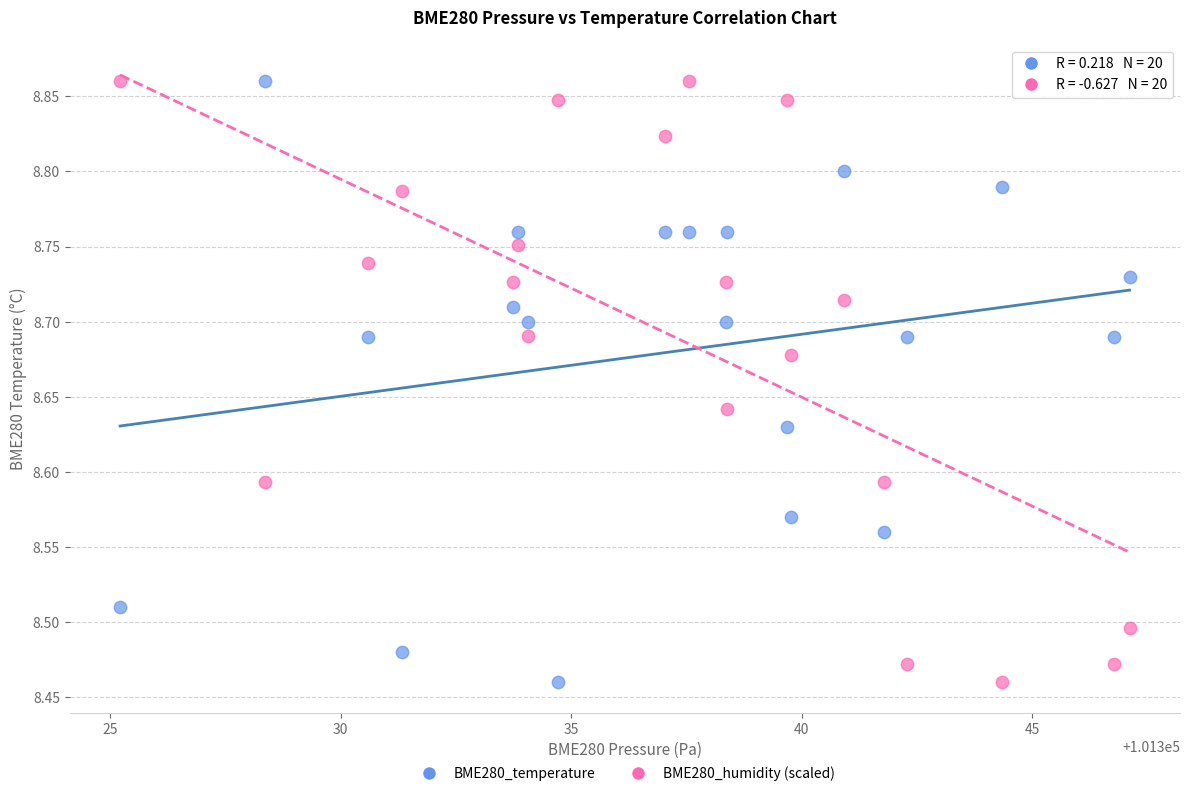

Across all data points, what is the range of Y values (max minus min)?

0.4